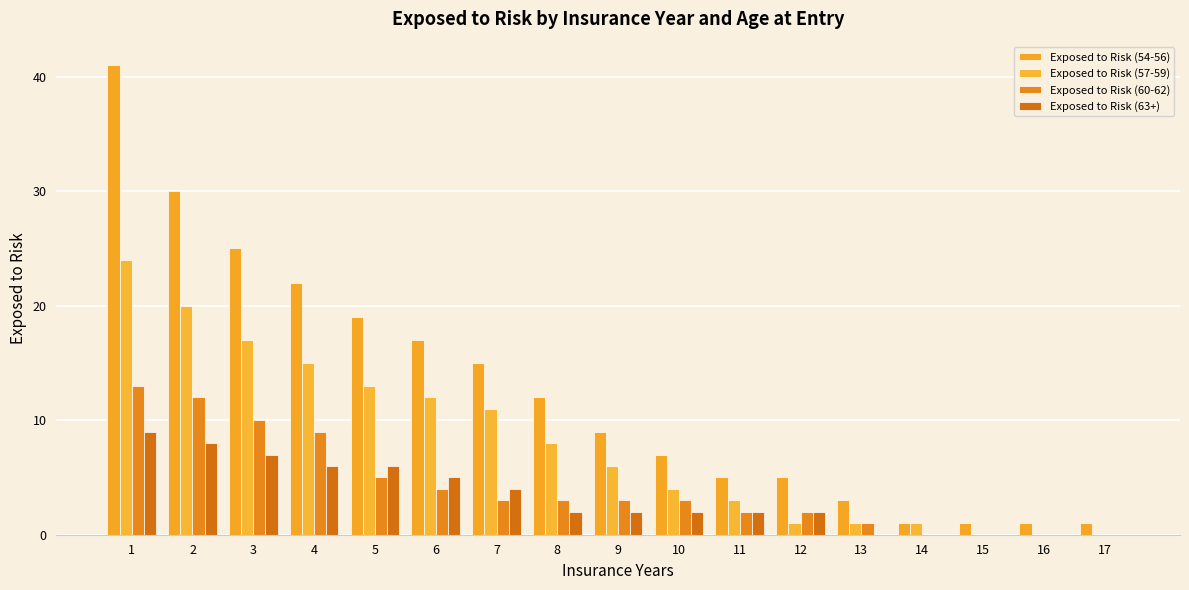

Where does the Exposed to Risk (60-62) series first go above 3?

1